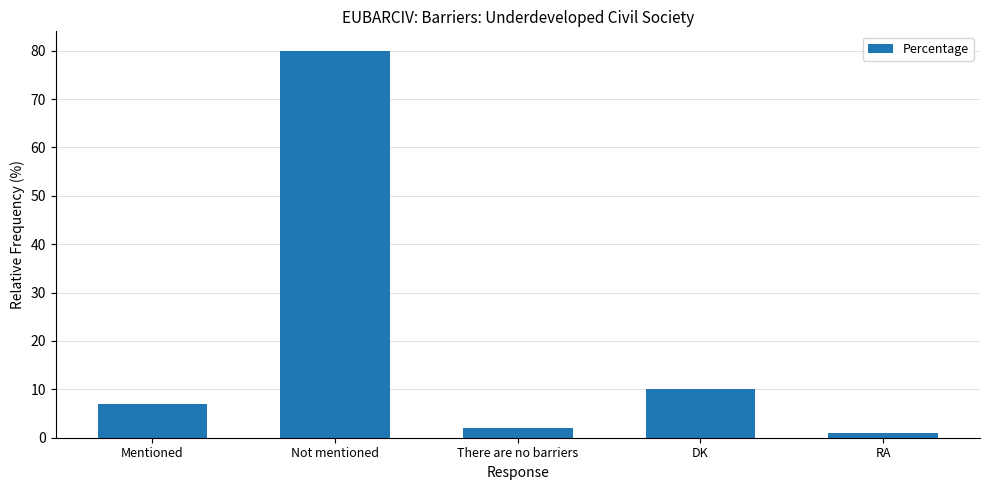

The value at There are no barriers is 2. True or false?

True